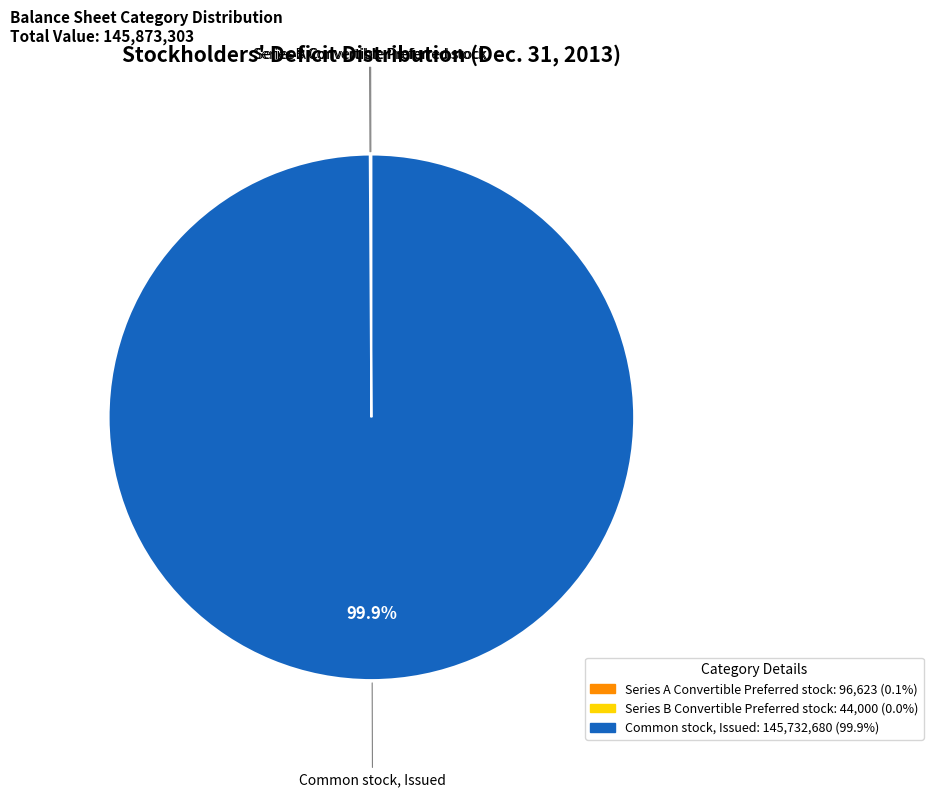

What is the majority slice?

Common stock, Issued